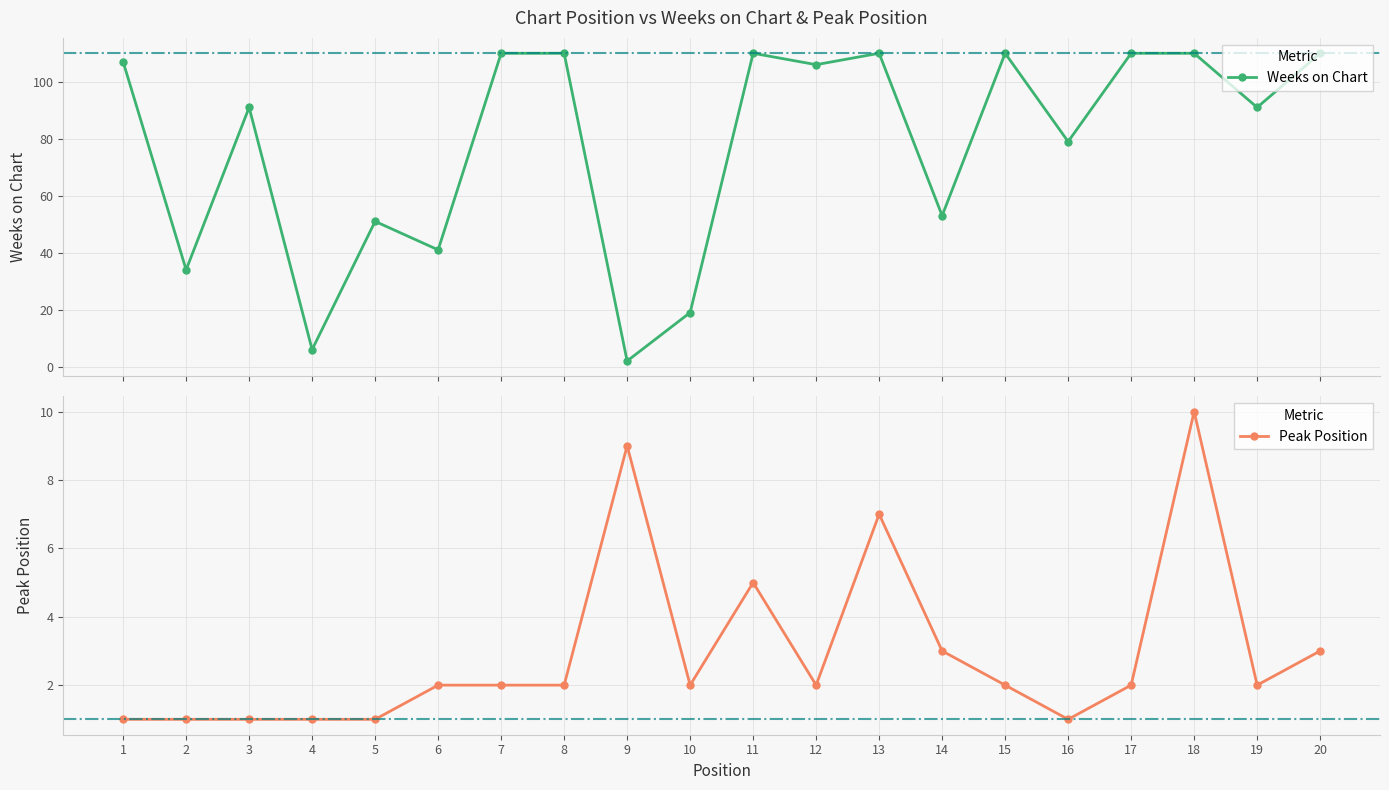

Count the Peak Position values in the range 1 to 3.

16